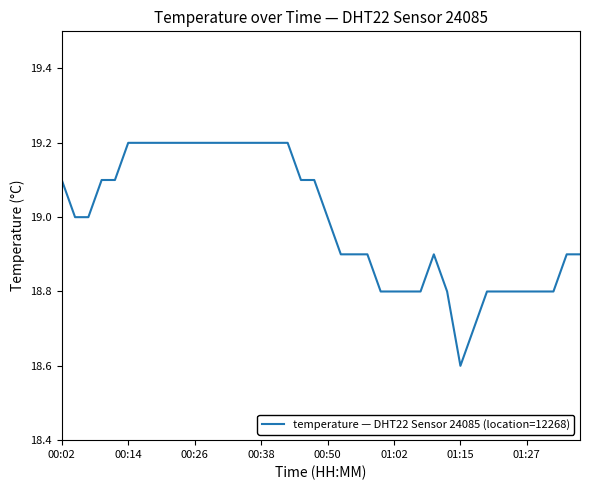

What is the difference between the maximum and minimum values?

0.6